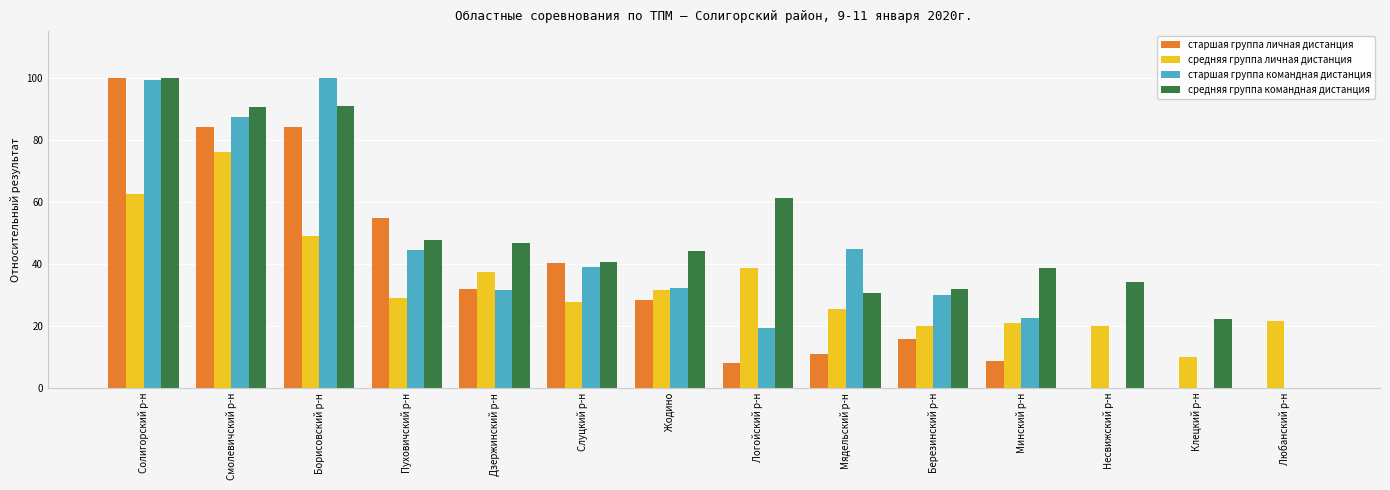

How many categories are shown in the chart?

14